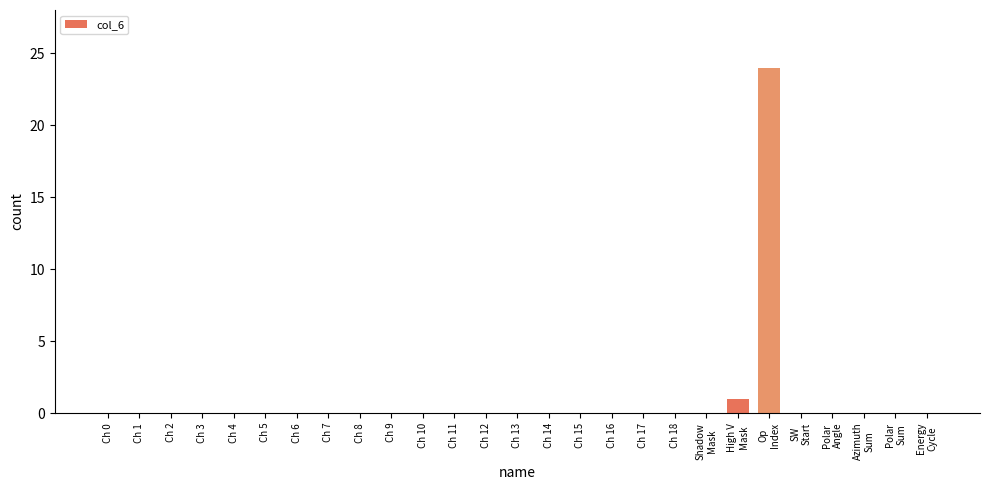

Reading left to right, extract all data points from this chart.

0	0	0	0	0	0	0	0	0	0	0	0	0	0	0	0	0	0	0	0	1	24	0	0	0	0	0